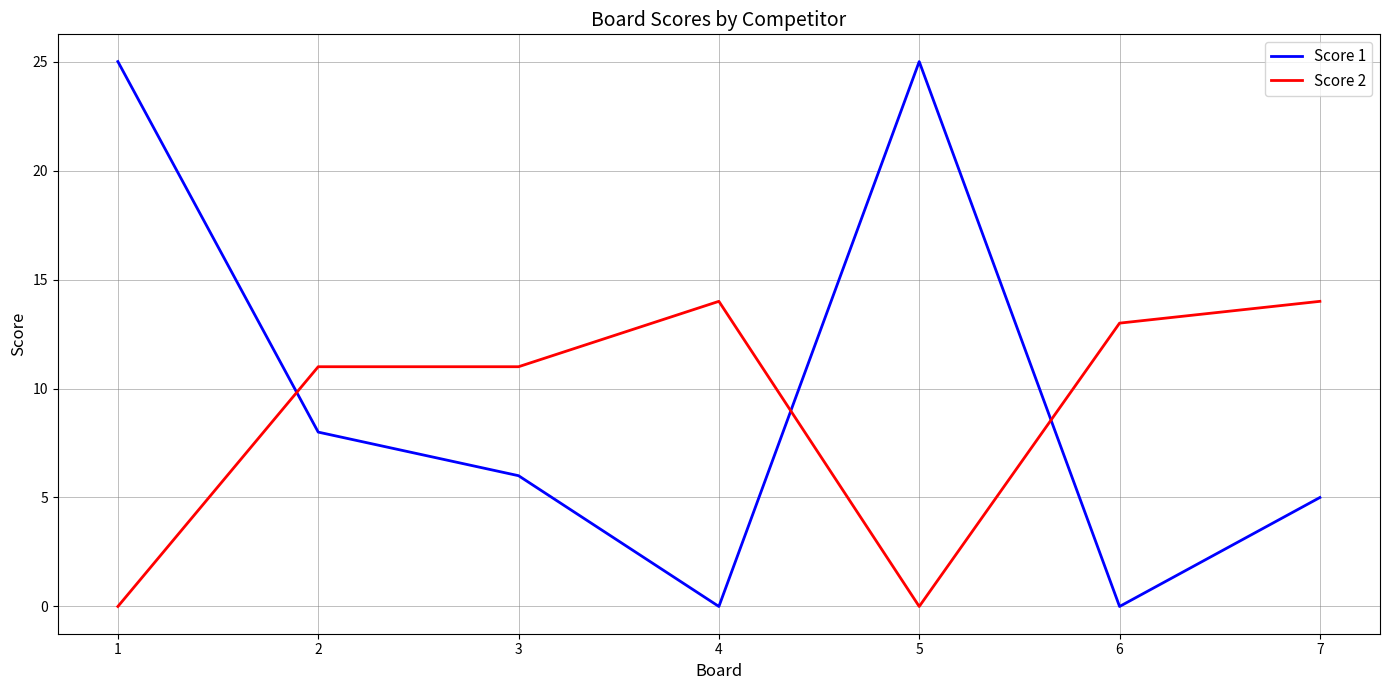

Reading left to right, extract all data points from this chart.

Score 1: 25	8	6	0	25	0	5
Score 2: 0	11	11	14	0	13	14